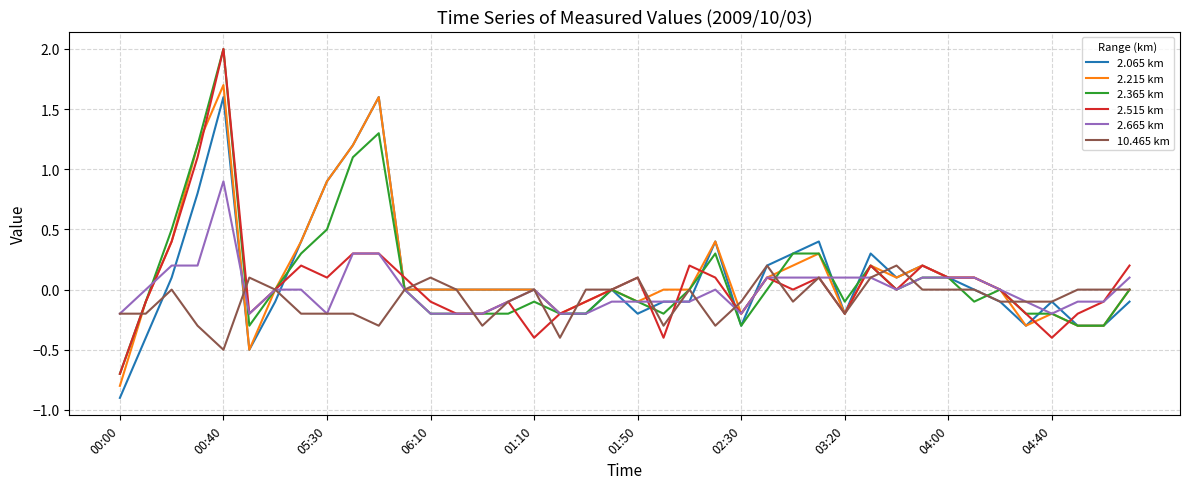

At which category is the sum across all series the highest?

00:40